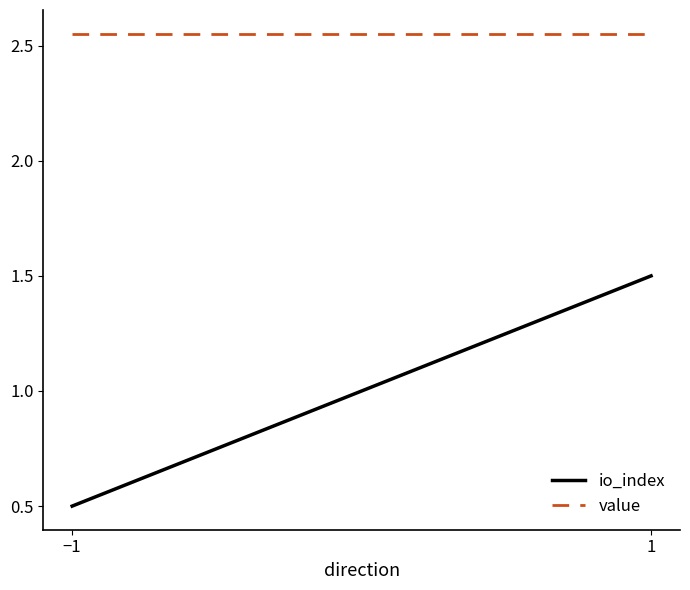

At how many categories does at least one series exceed 2?

2